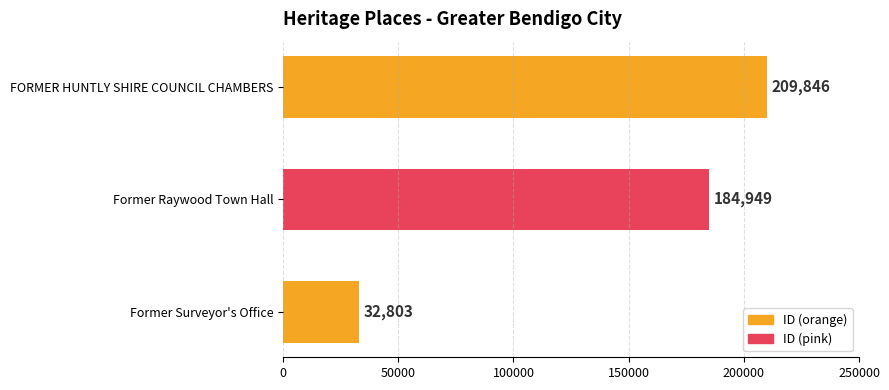

What is the difference between the second highest and minimum values?

152146